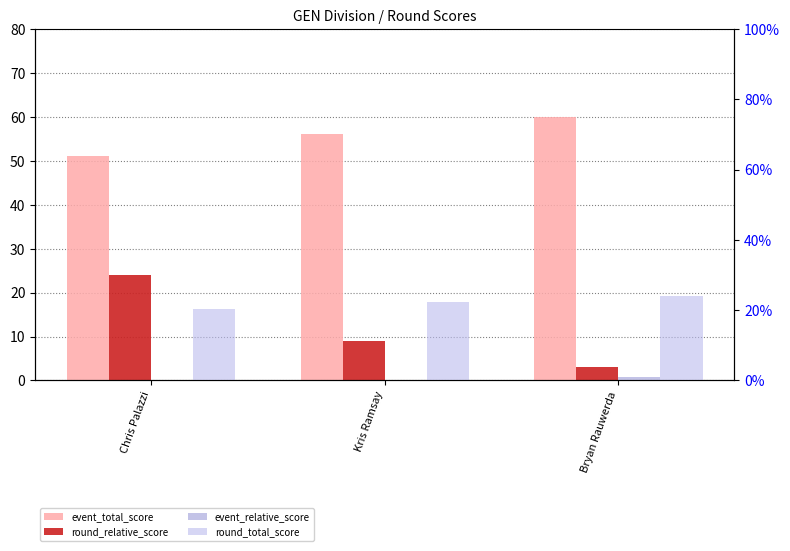

At how many categories does at least one series exceed 40?

3